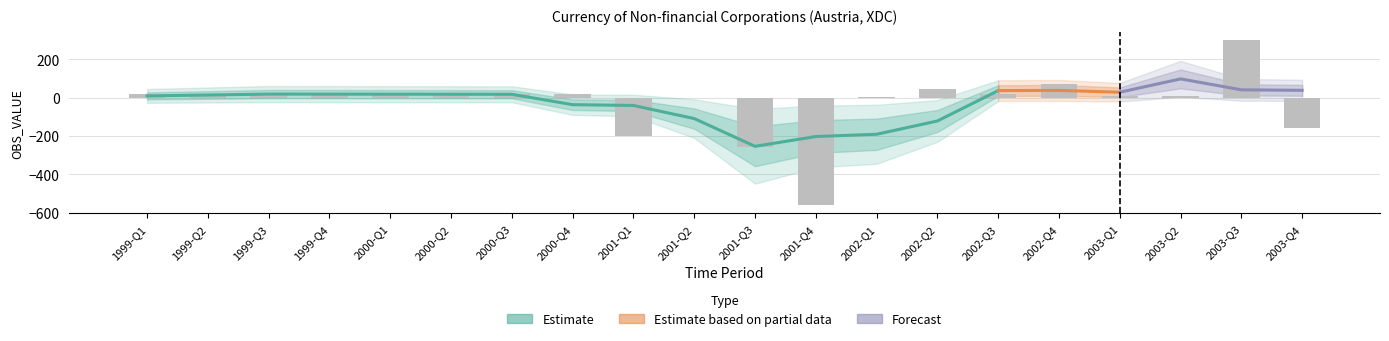

What is the greatest value displayed?

301